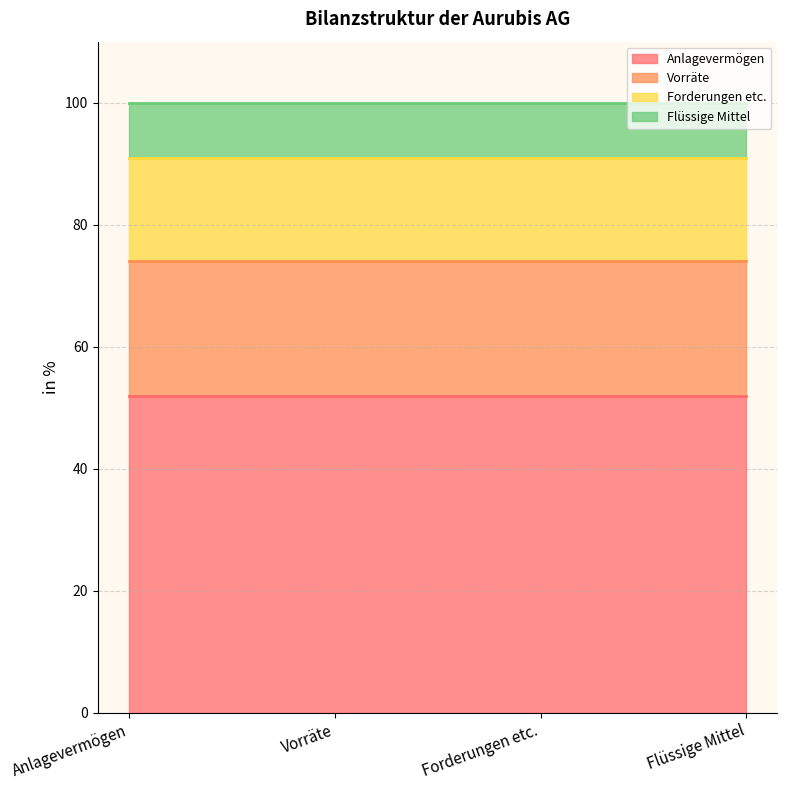

What is the maximum value for Anlagevermögen?

52